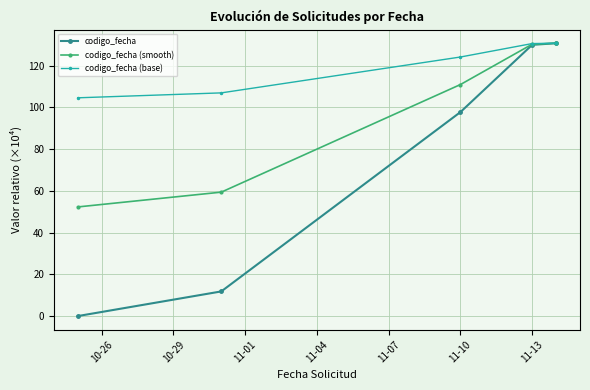

Which series has the widest spread of values?

codigo_fecha